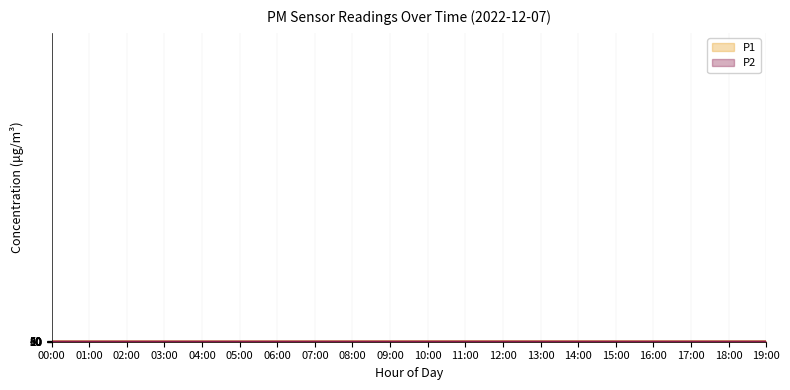

True or false: P2 and P1 intersect in this chart.

False